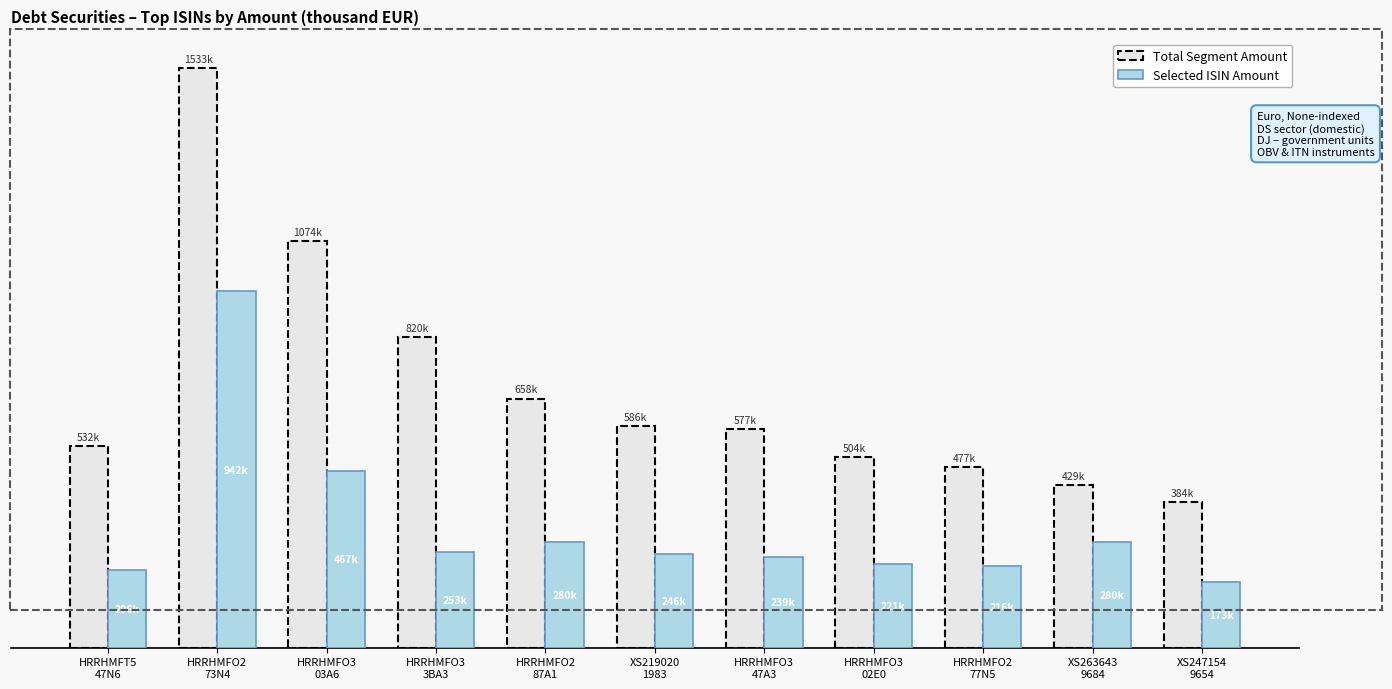

Which series has the largest range (max minus min)?

Total Segment Amount